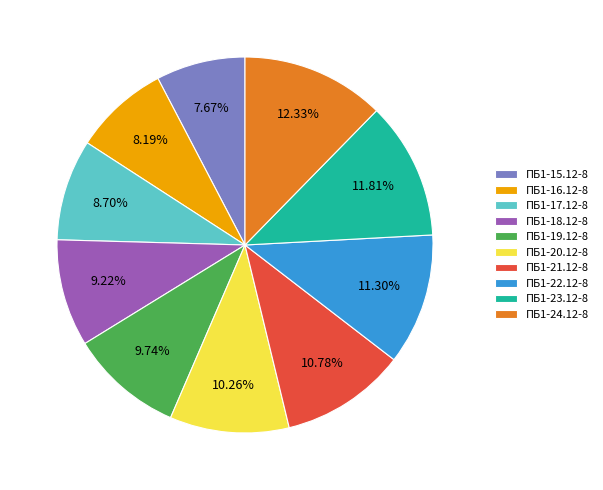

Which slice is the largest?

ПБ1-24.12-8